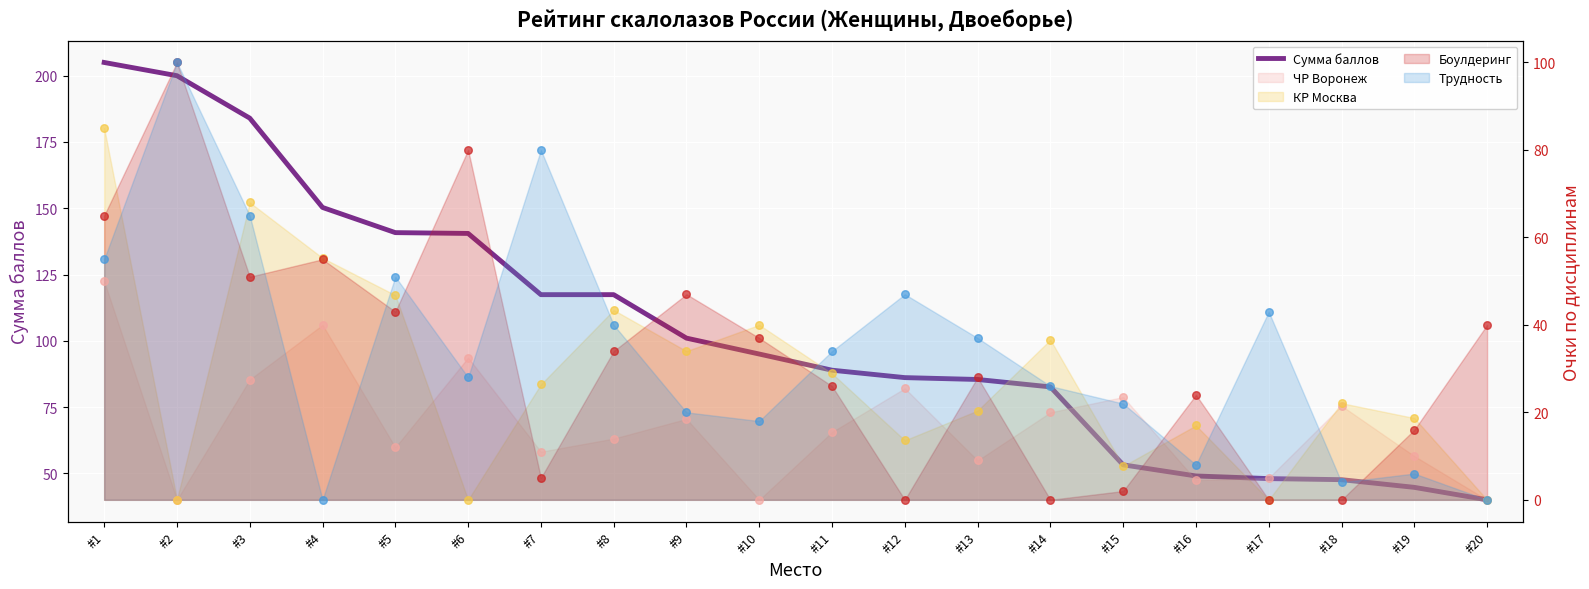

Approximately how many times larger is the value at #15 compared to #6?

0.4